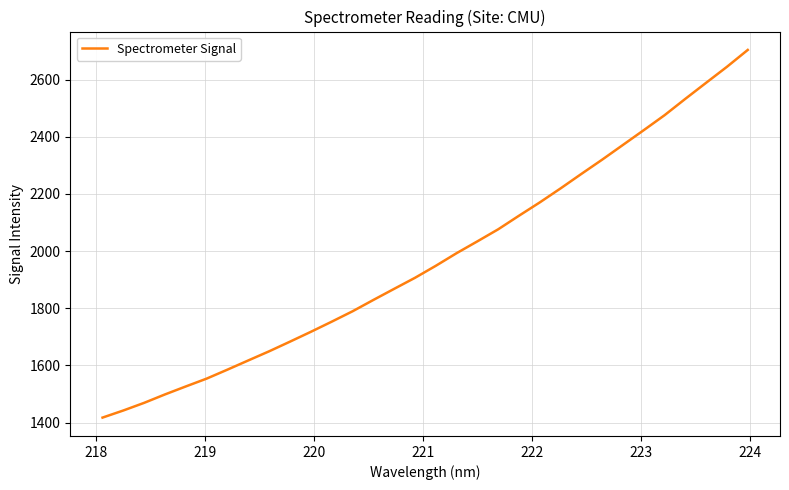

What is the greatest value displayed?

2703.7